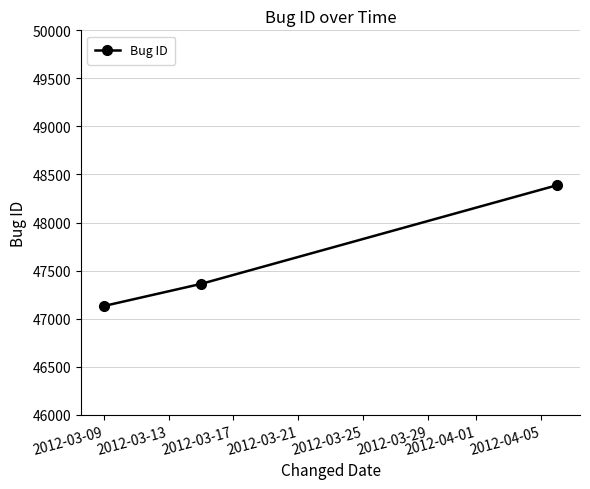

What is the difference between the maximum and second lowest values?

1028